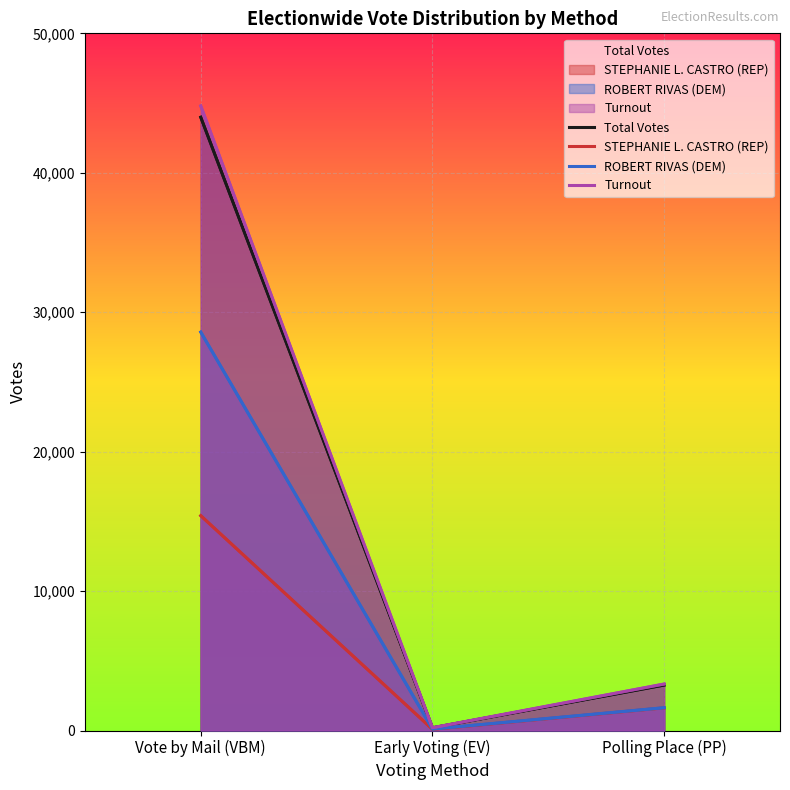

Is it true that Turnout equals 201 at Early Voting (EV)?

True